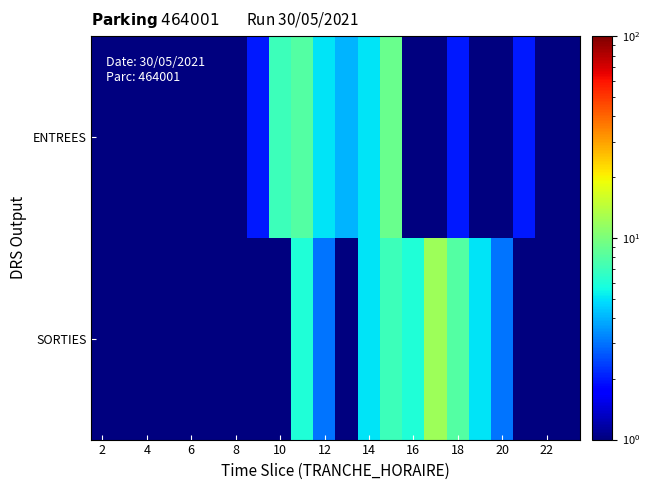

At how many categories does at least one series exceed 10?

1